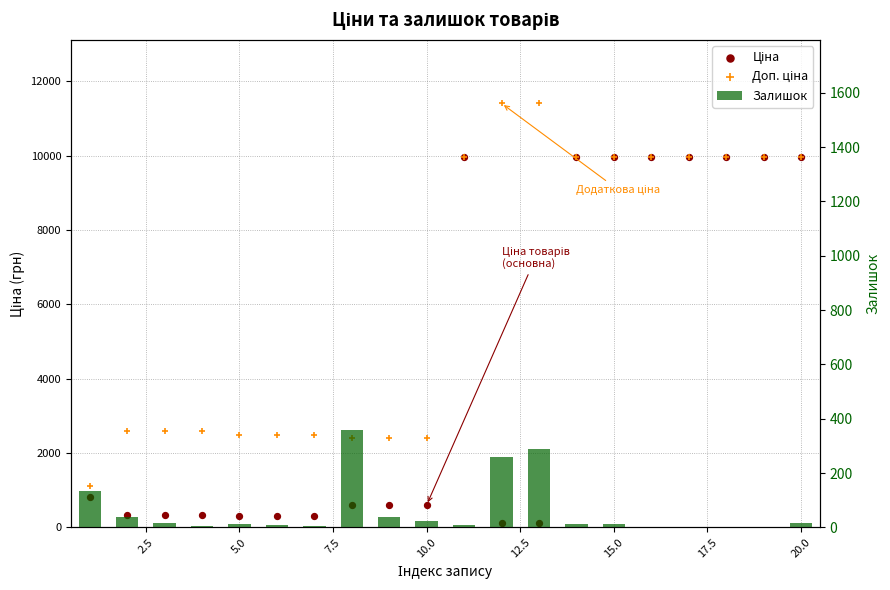

At how many categories does at least one series exceed 9444?

10